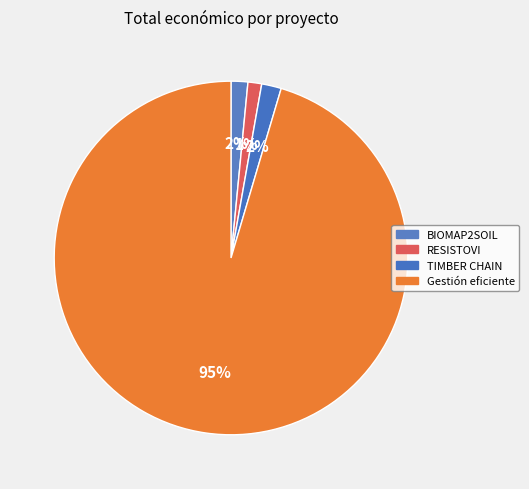

Does any single category account for the majority?

Yes